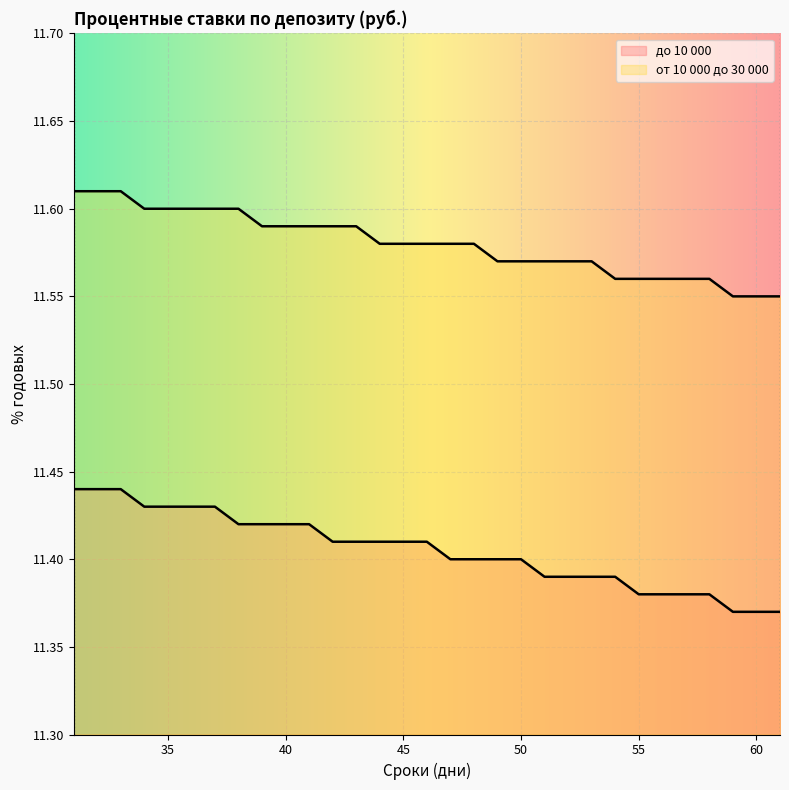

At how many categories does at least one series exceed 11?

31